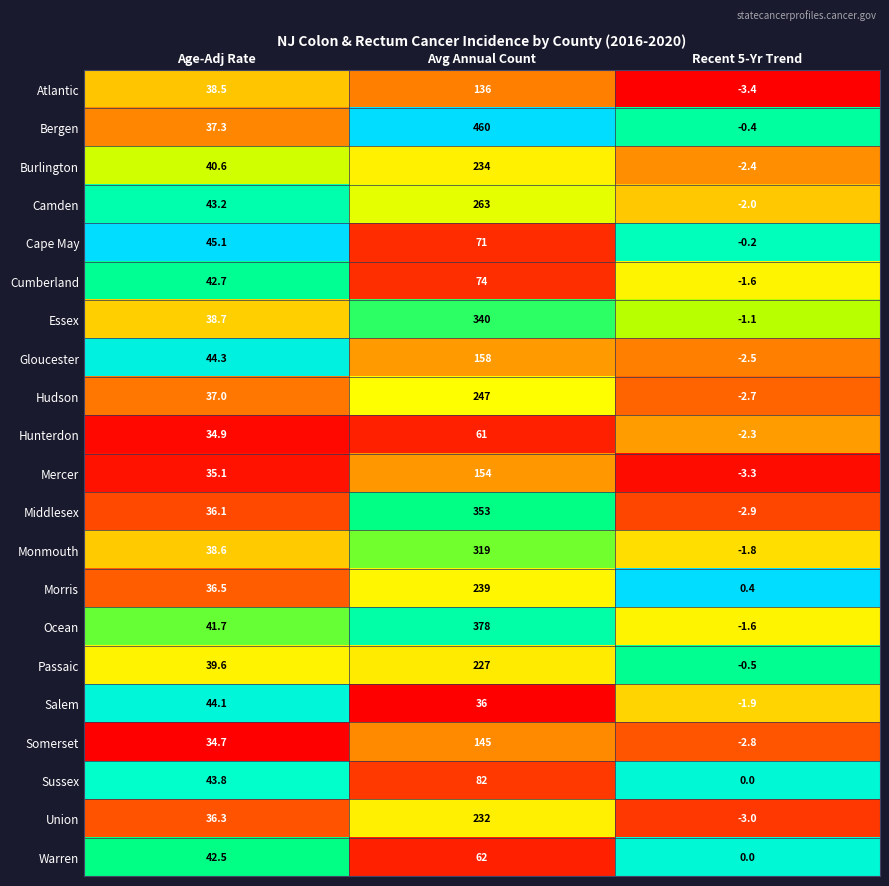

How many series are shown in this chart?

21